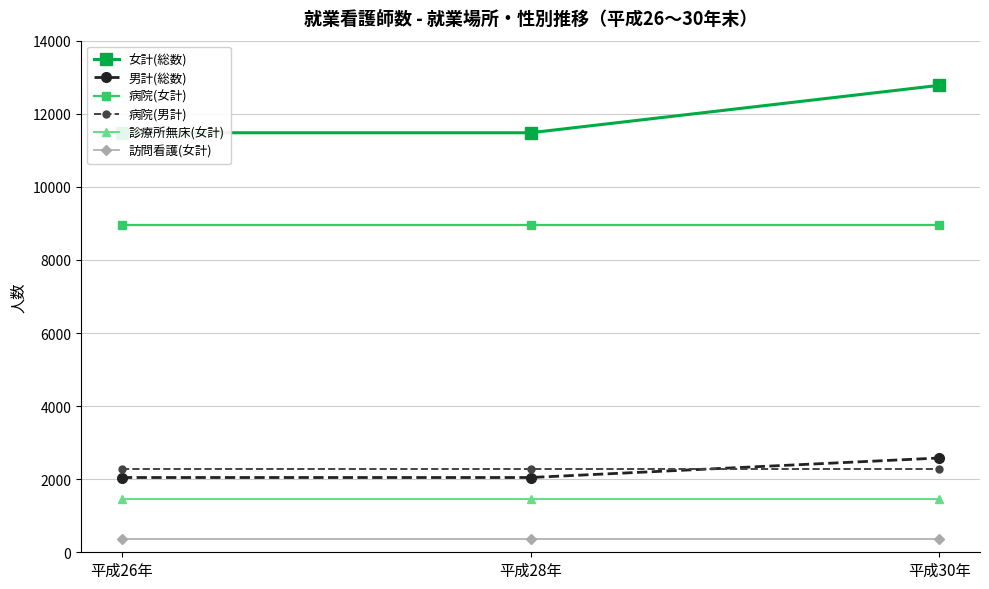

Is it true that 男計(総数) equals 2046 at 平成26年?

True